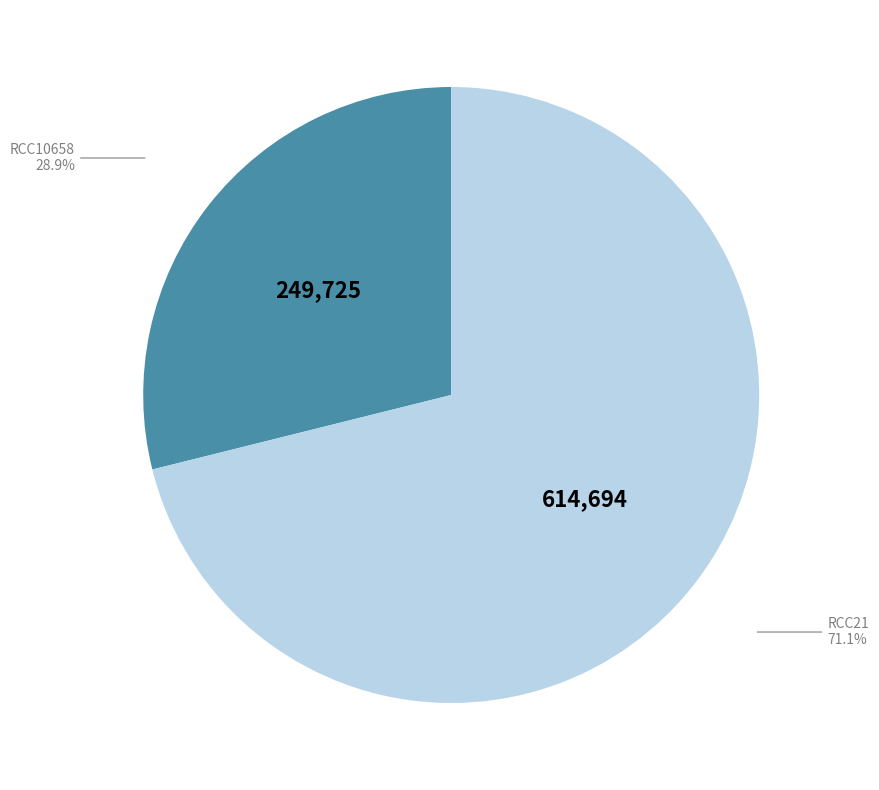

Does any single category account for the majority?

Yes